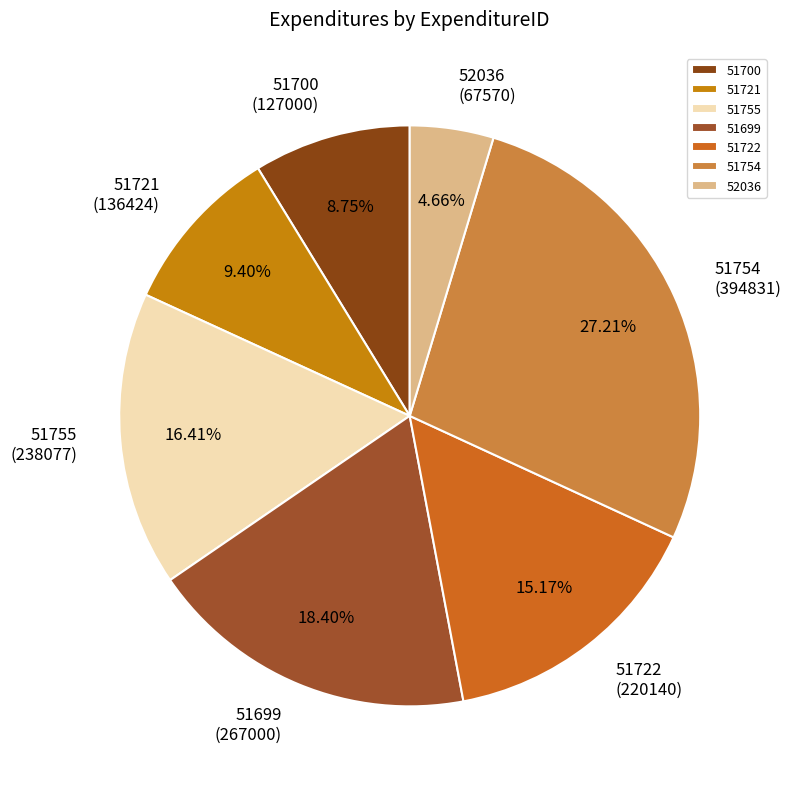

Does 51754 represent more than half of the total?

No